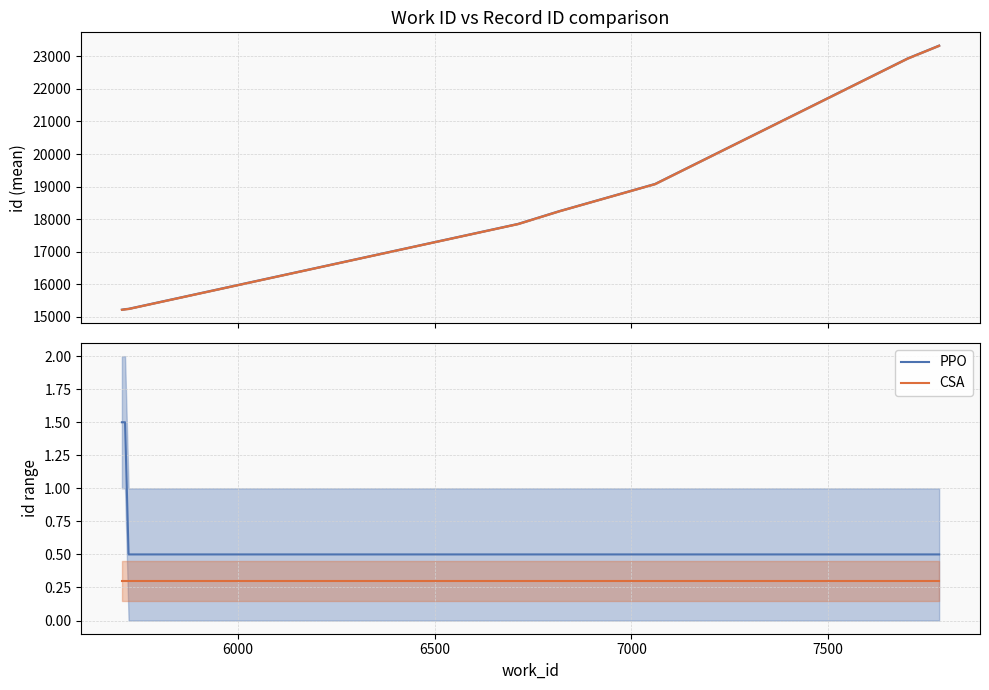

True or false: PPO has more than 0 interior local peaks.

False